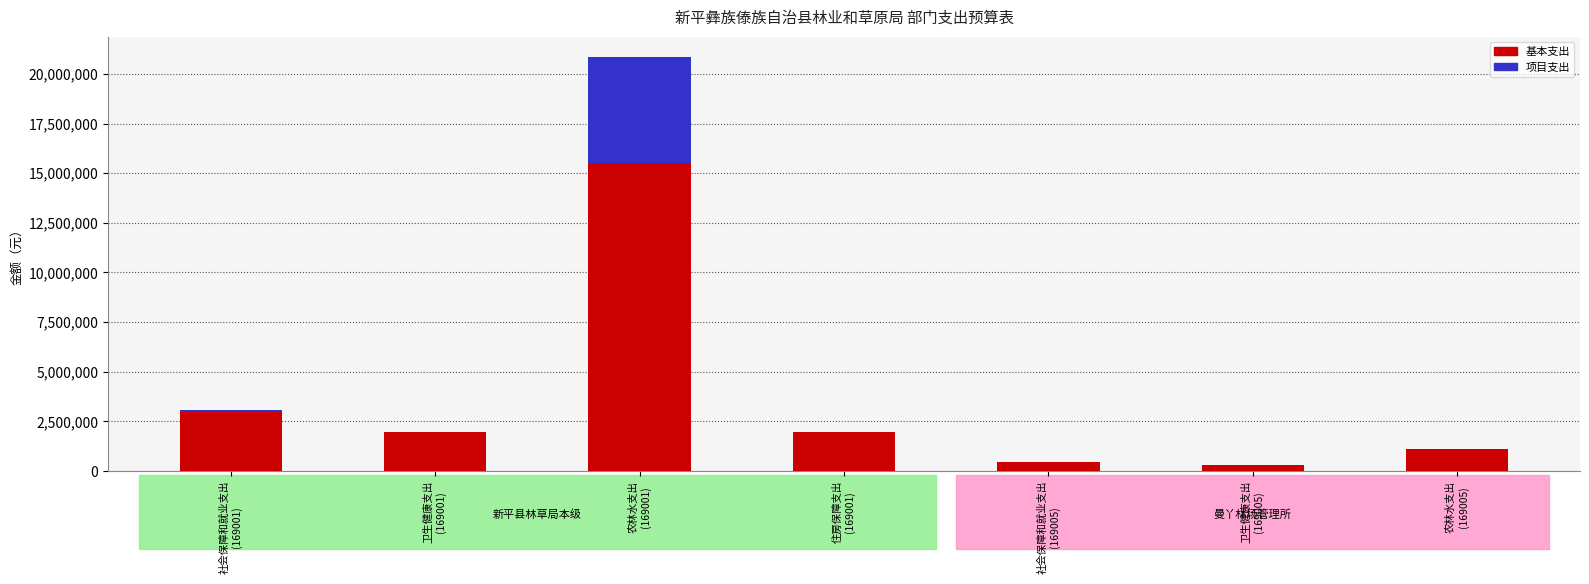

What is the sum of all 基本支出 values?

24297297